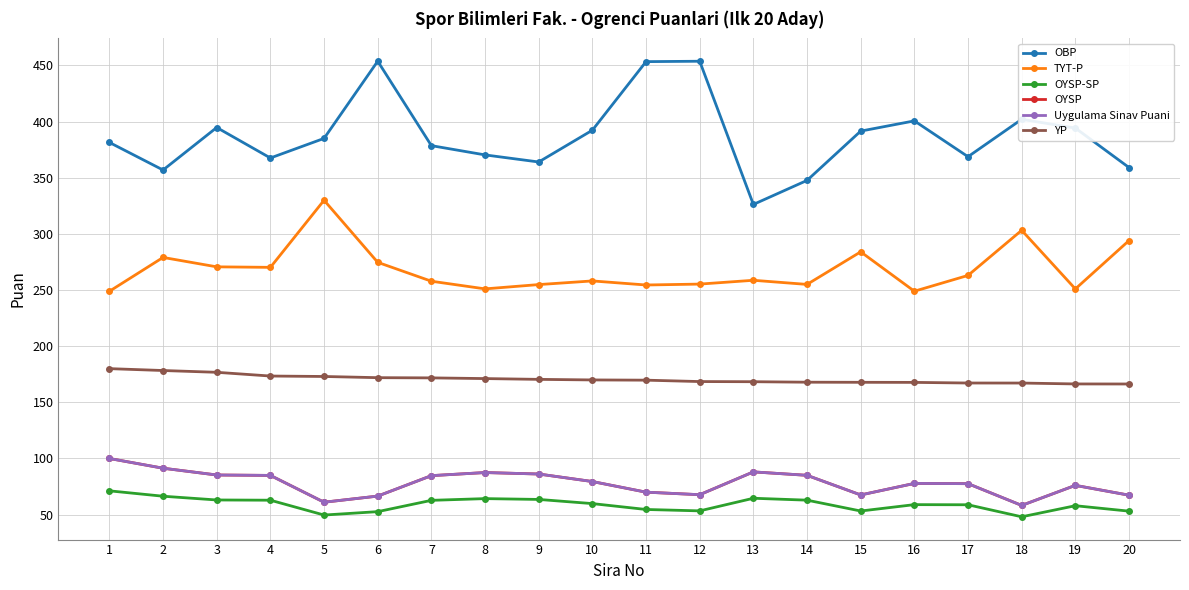

How many data points in OYSP-SP are above 59?

10